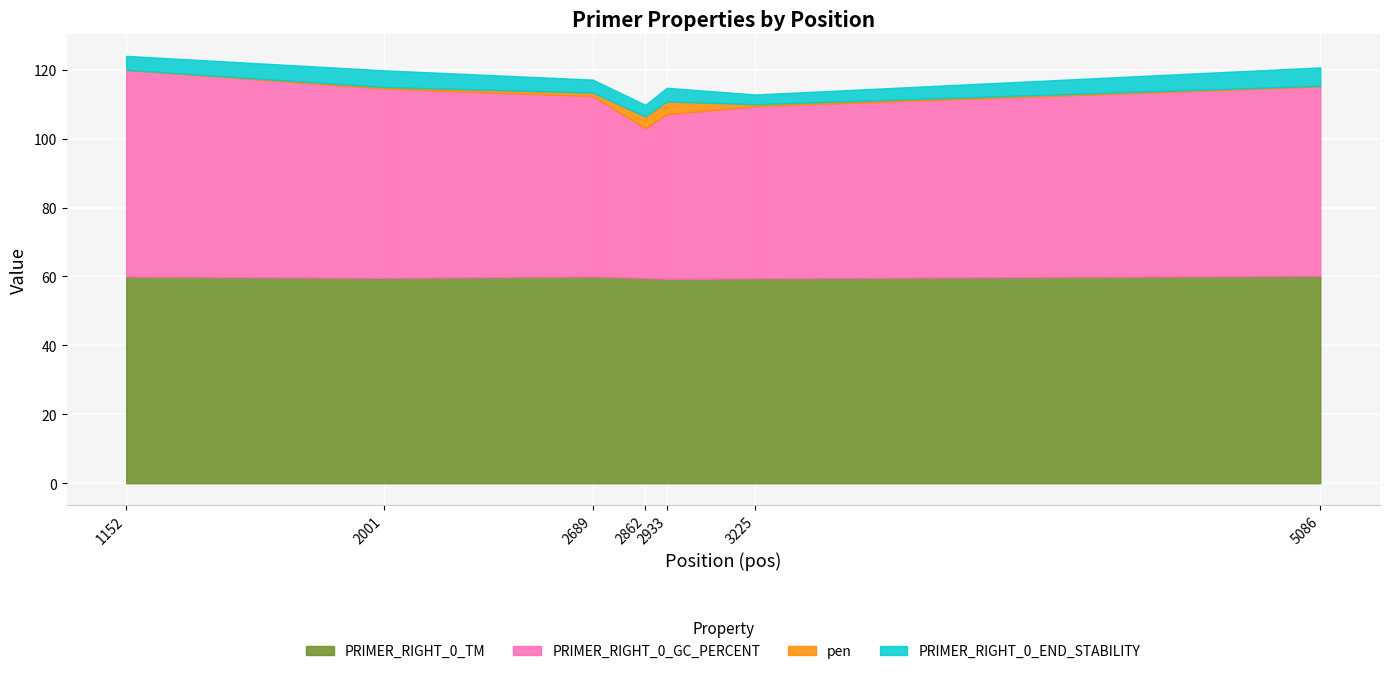

Does the chart display data point markers on the line(s)?

No